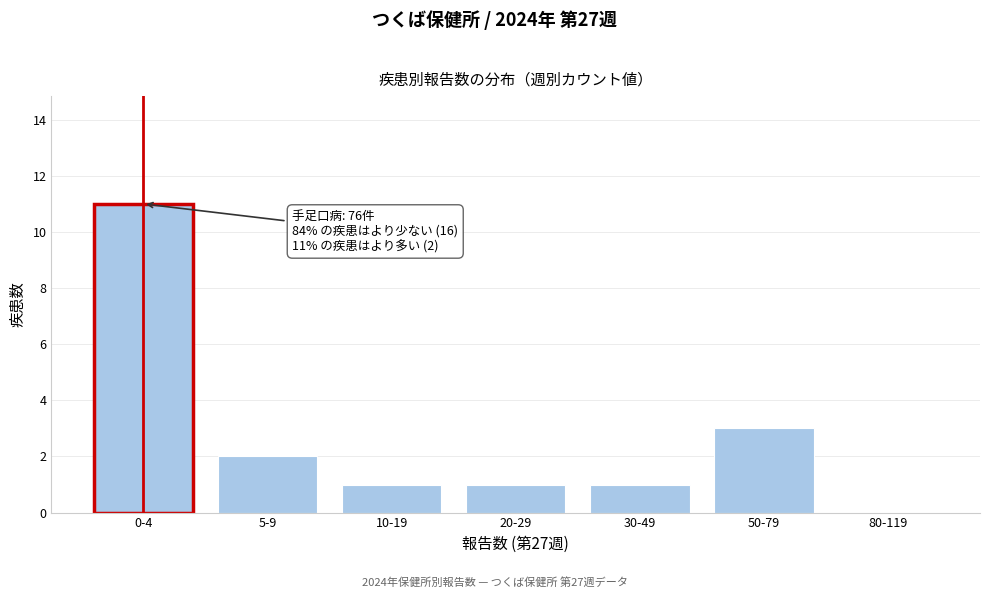

Reading left to right, extract all data points from this chart.

0-4=11	5-9=2	10-19=1	20-29=1	30-49=1	50-79=3	80-119=0